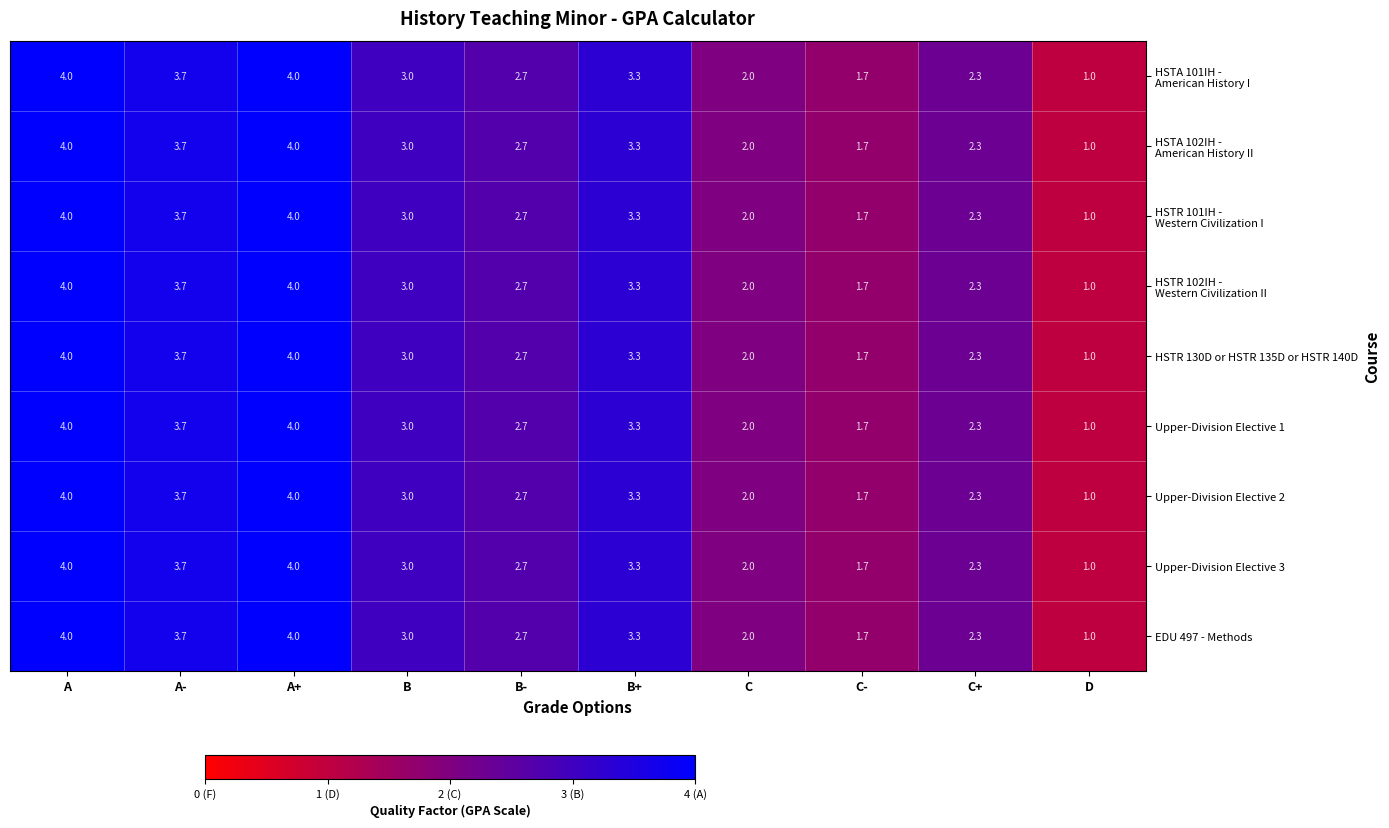

What is the average value of the HSTR 130D or HSTR 135D or HSTR 140D series?

2.8